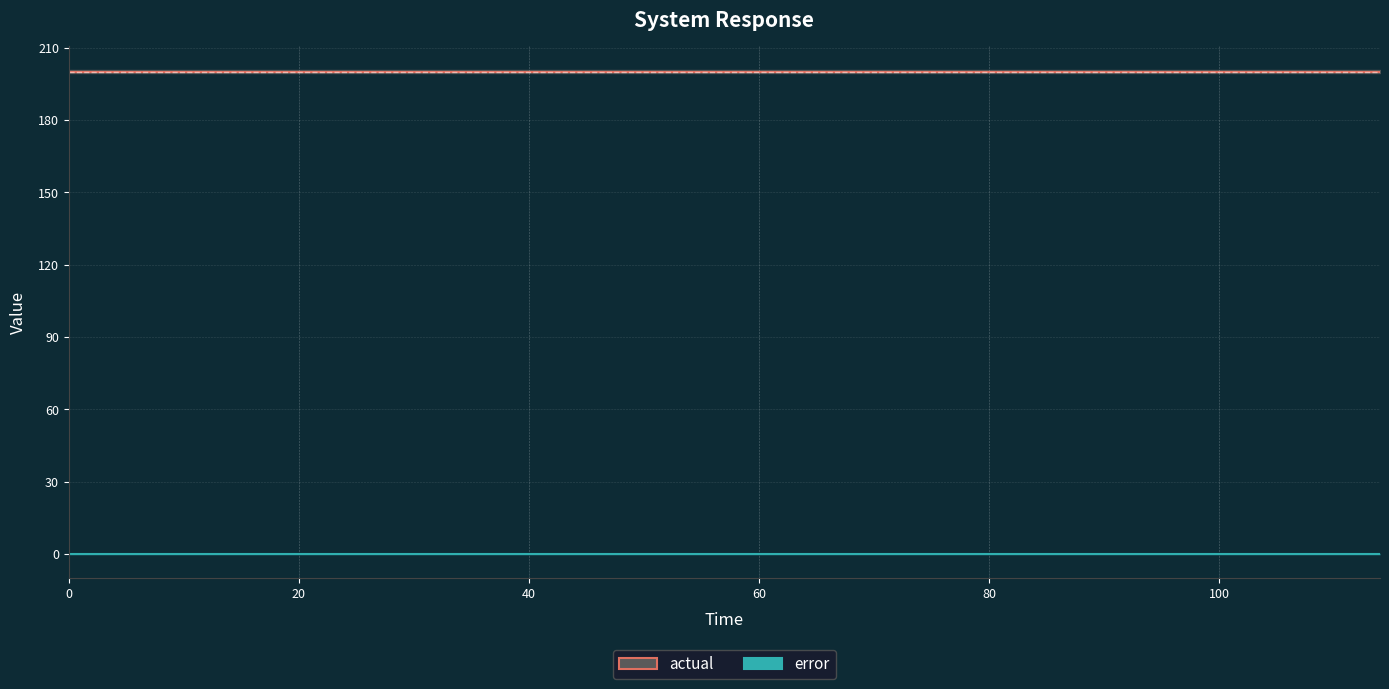

Reading left to right, transcribe all the data shown in this chart.

actual: 200	200	200	200	200	200	200	200	200	200	200	200	200	200	200	200	200	200	200	200
error: 0	0	0	0	0	0	0	0	0	0	0	0	0	0	0	0	0	0	0	0
reference: 200	200	200	200	200	200	200	200	200	200	200	200	200	200	200	200	200	200	200	200